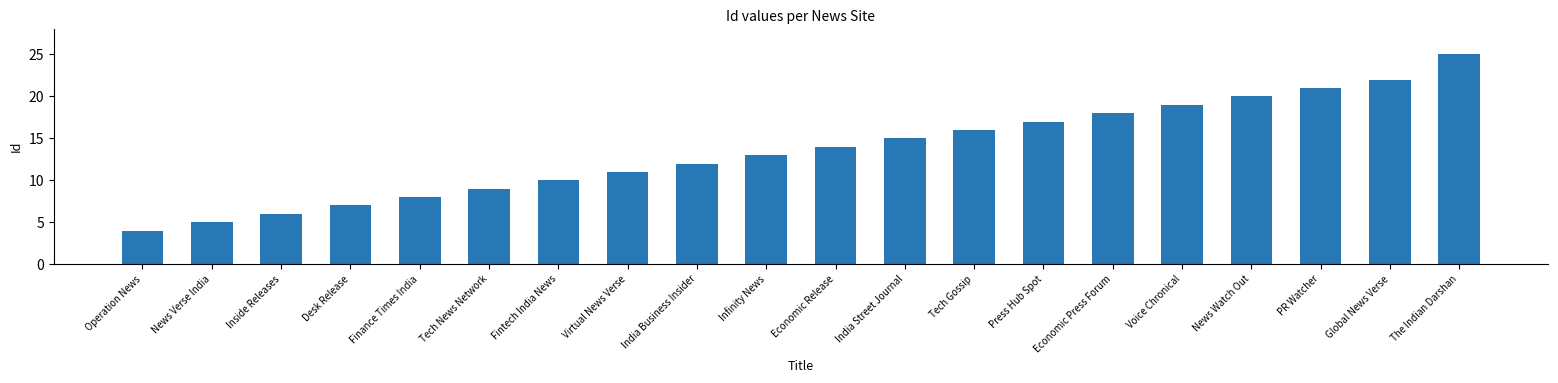

List the labels in order of value, largest first.

The Indian Darshan, Global News Verse, PR Watcher, News Watch Out, Voice Chronical, Economic Press Forum, Press Hub Spot, Tech Gossip, India Street Journal, Economic Release, Infinity News, India Business Insider, Virtual News Verse, Fintech India News, Tech News Network, Finance Times India, Desk Release, Inside Releases, News Verse India, Operation News